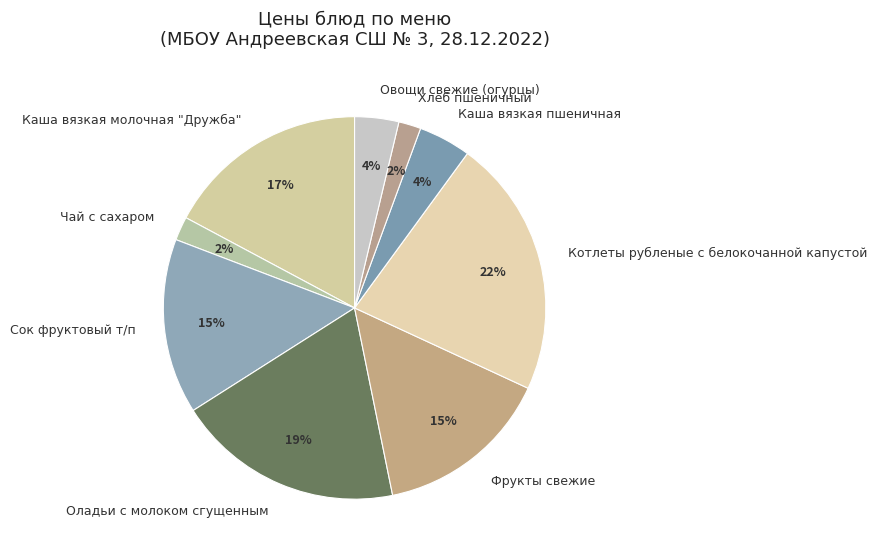

Between Оладьи с молоком сгущенным and Чай с сахаром, which is larger?

Оладьи с молоком сгущенным